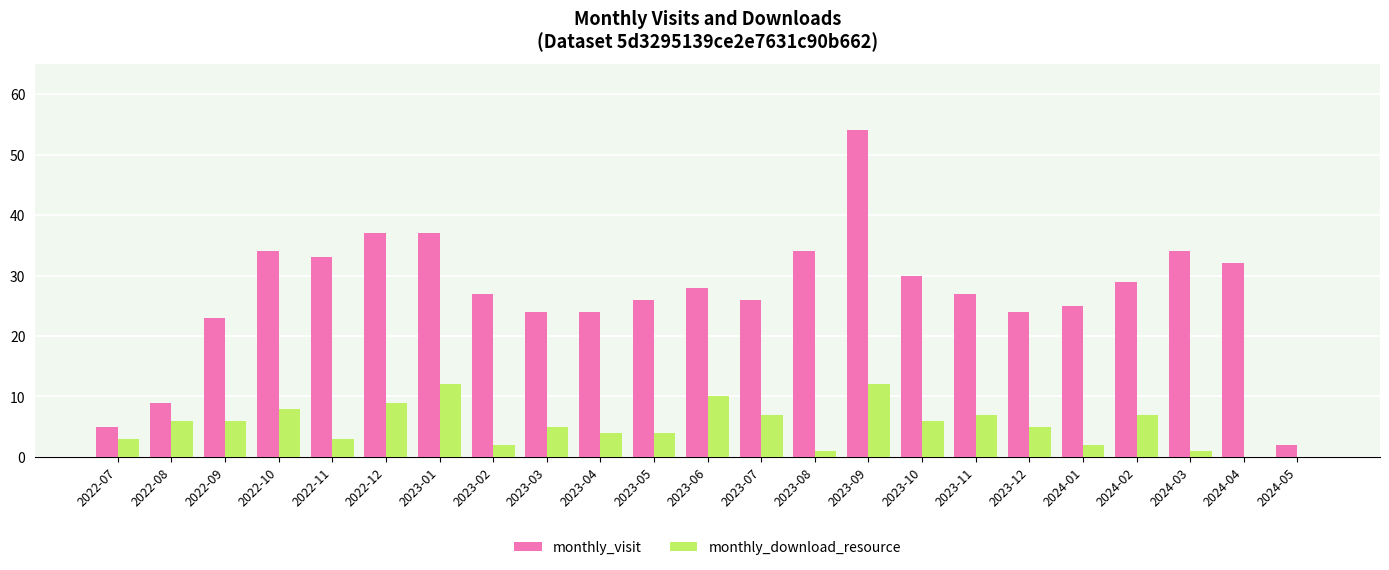

How many series are shown in this chart?

2